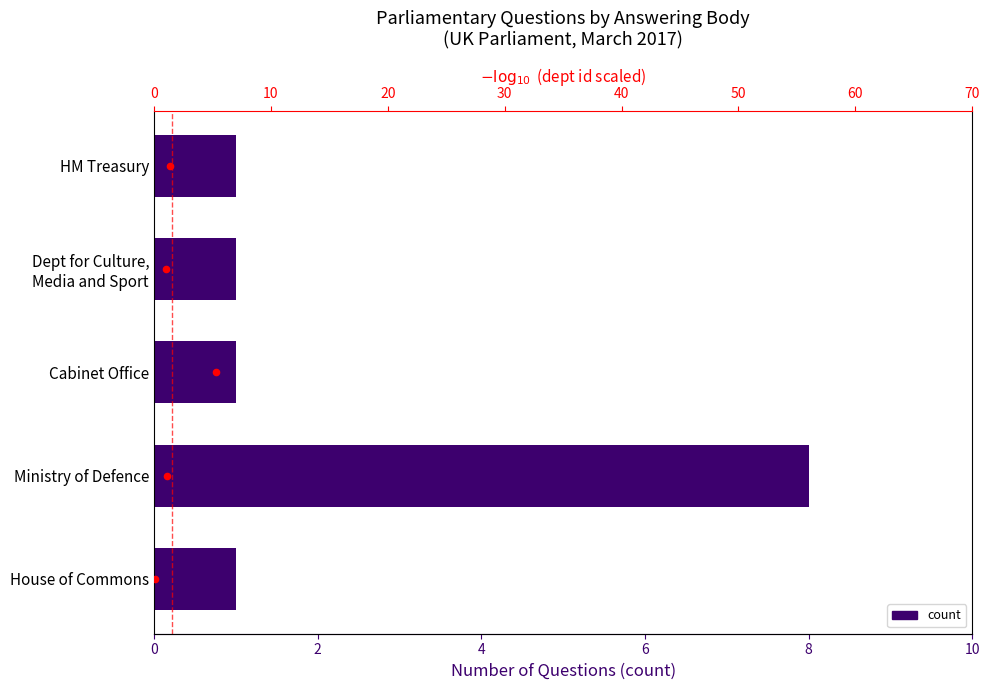

Which series has the widest spread of Y values?

count